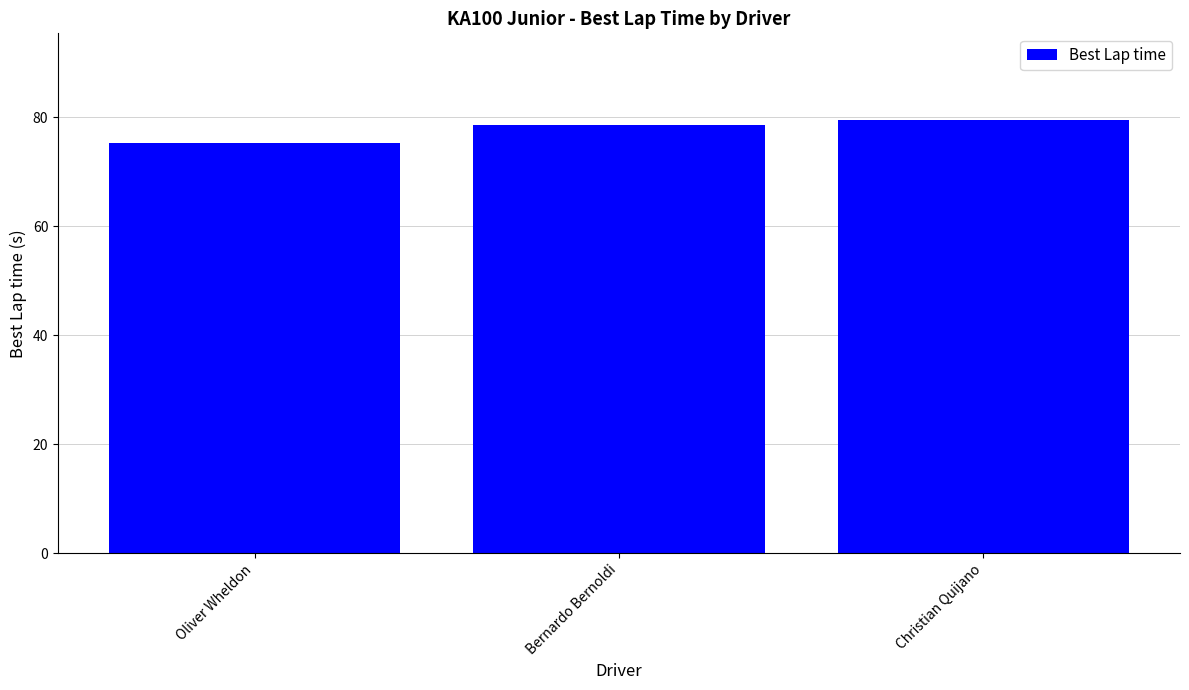

Between Bernardo Bernoldi and Oliver Wheldon, which is larger?

Bernardo Bernoldi